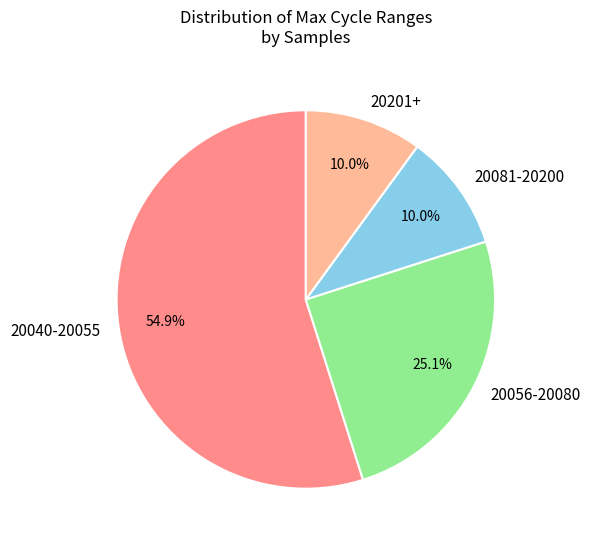

Count the number of slices in the pie.

4